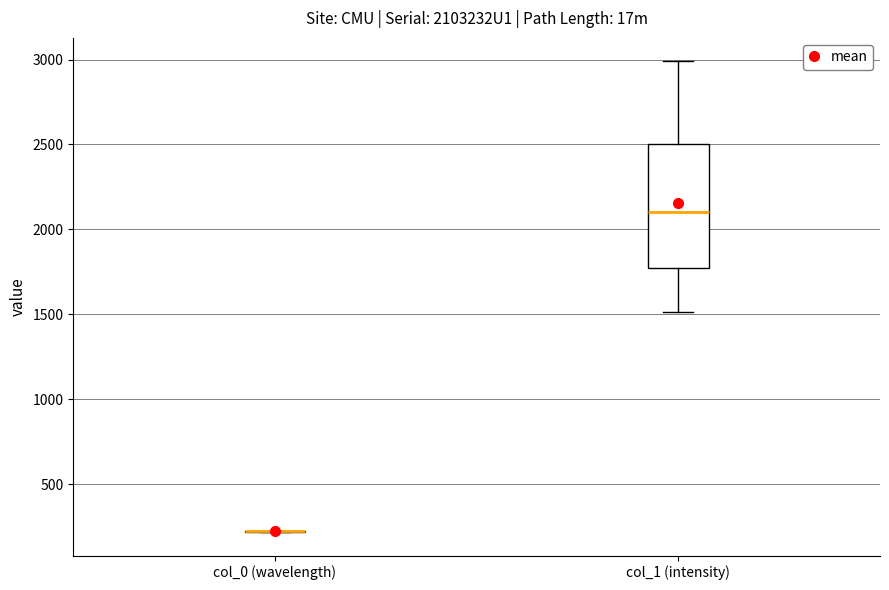

Which box is the tallest, from its lower edge to its upper edge?

col_1 (intensity)